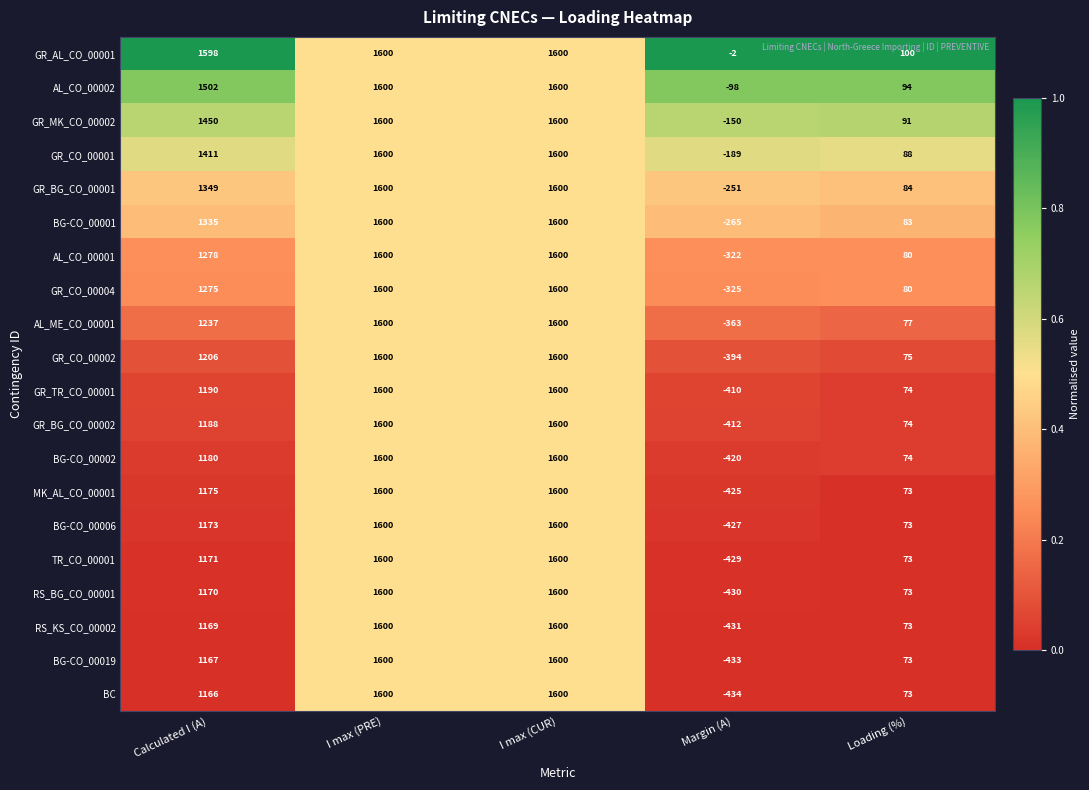

Which series changed the most between Calculated I (A) and I max (CUR)?

BC